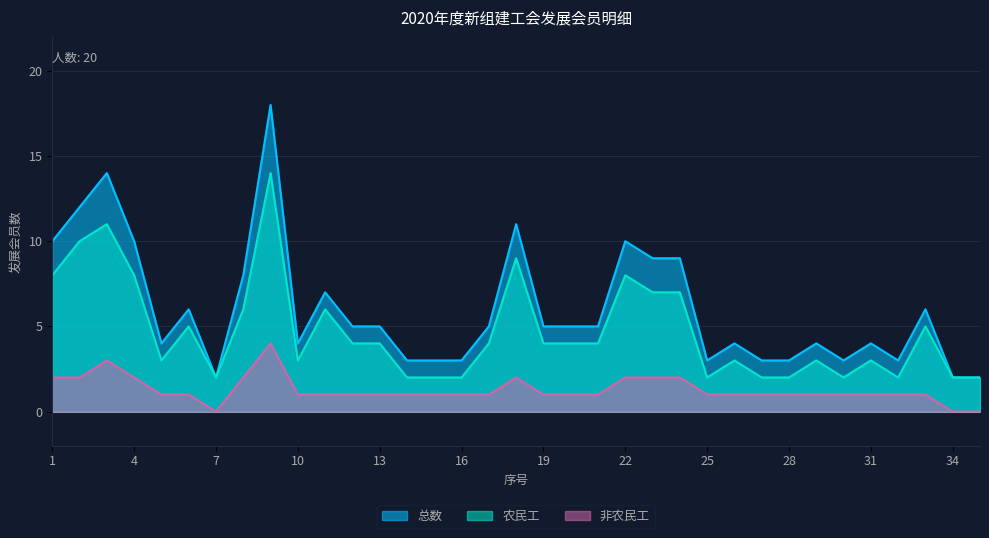

What value does the 总数 series have at 13?

5